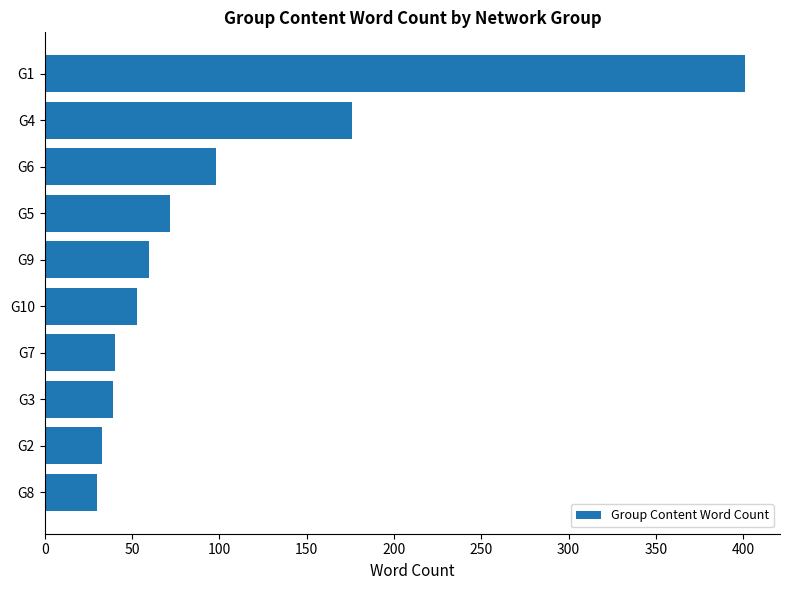

The value at G4 is 307. True or false?

False